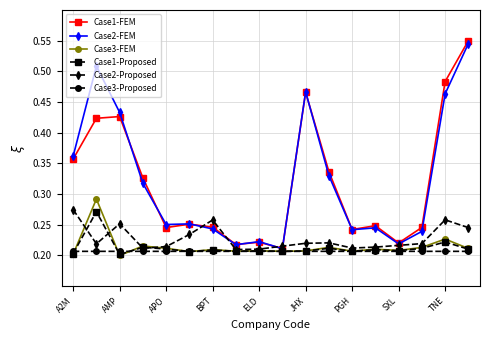

At how many categories does at least one series exceed 0?

18